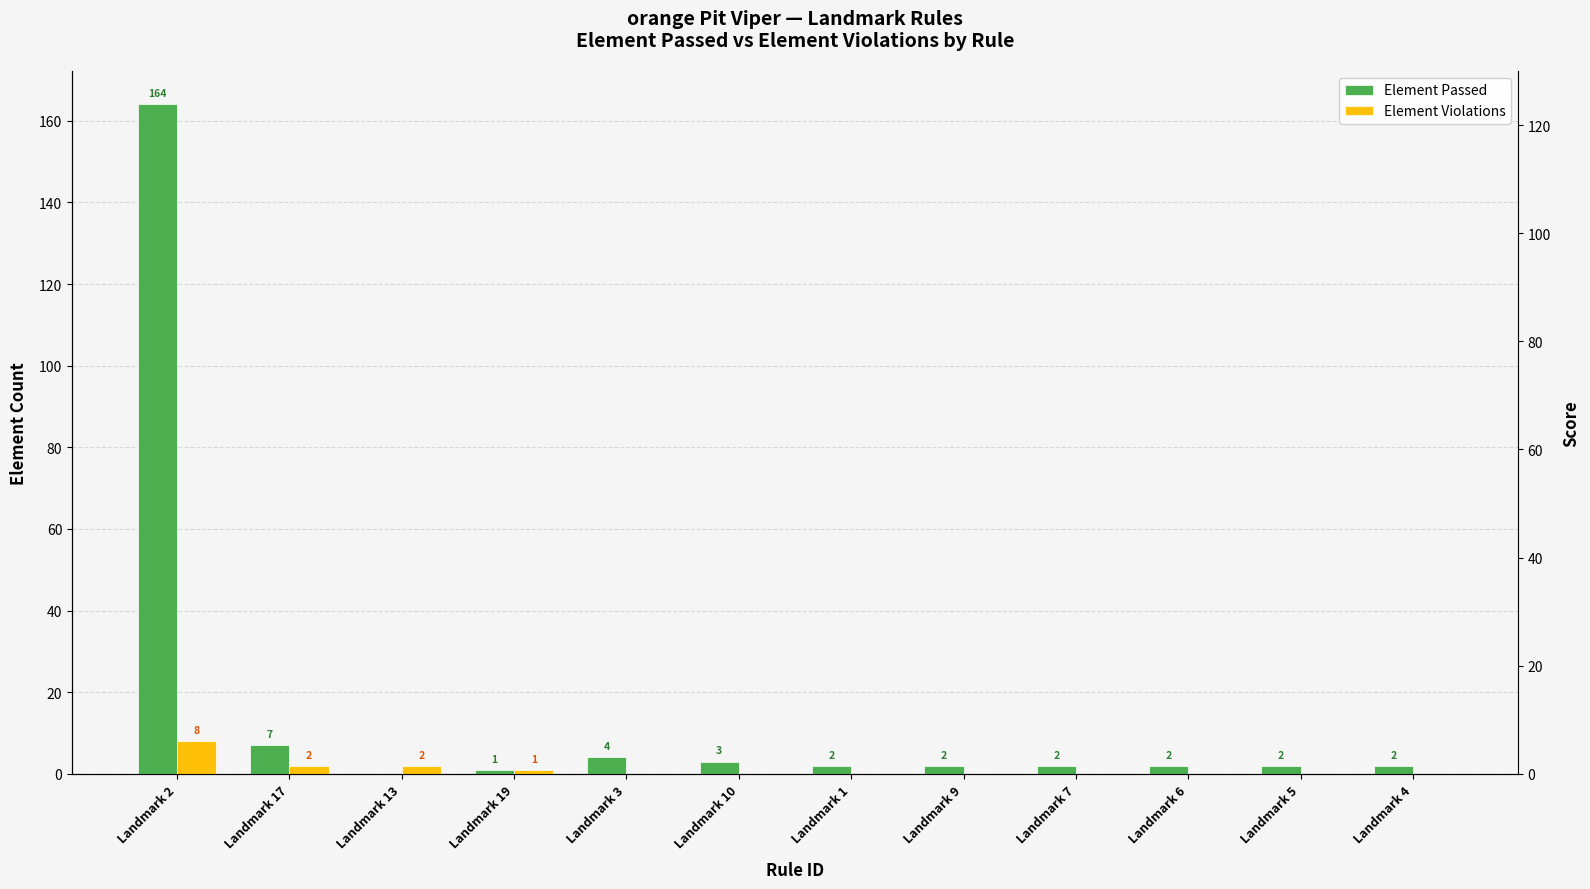

Reading left to right, transcribe all the data shown in this chart.

Element Passed: 164	7	0	1	4	3	2	2	2	2	2	2
Element Violations: 8	2	2	1	0	0	0	0	0	0	0	0